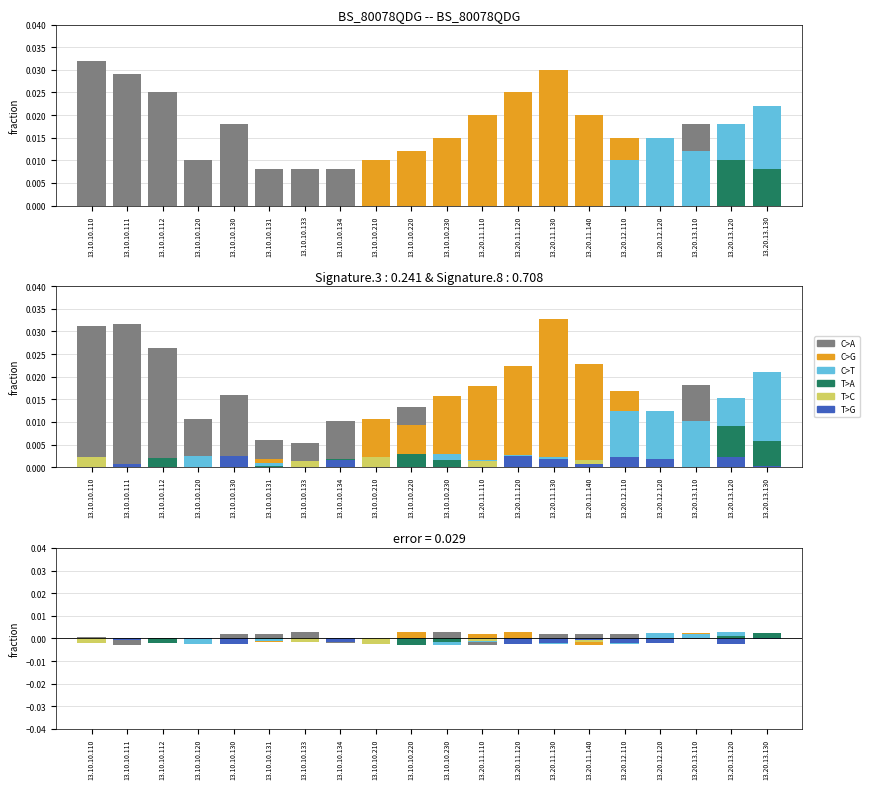

Which series has the widest spread of values?

C>A